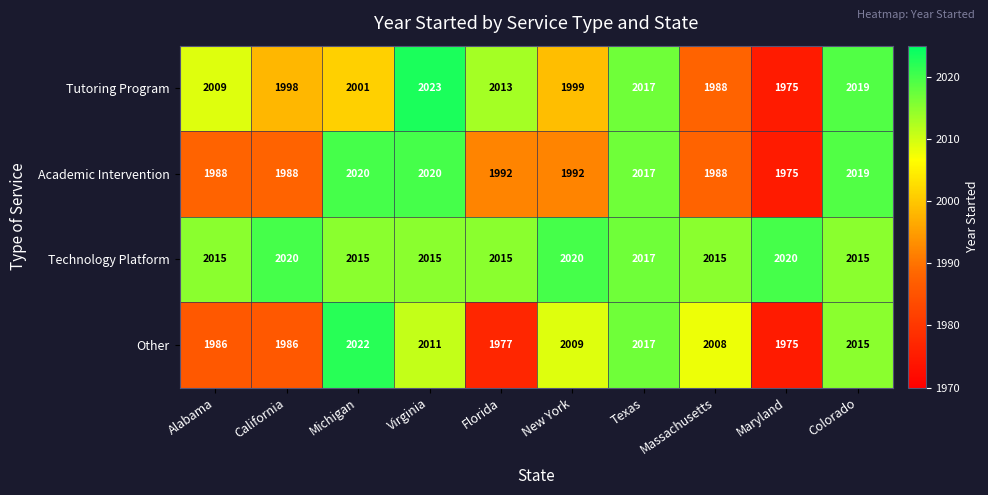

At which category is the sum across all series the highest?

Virginia